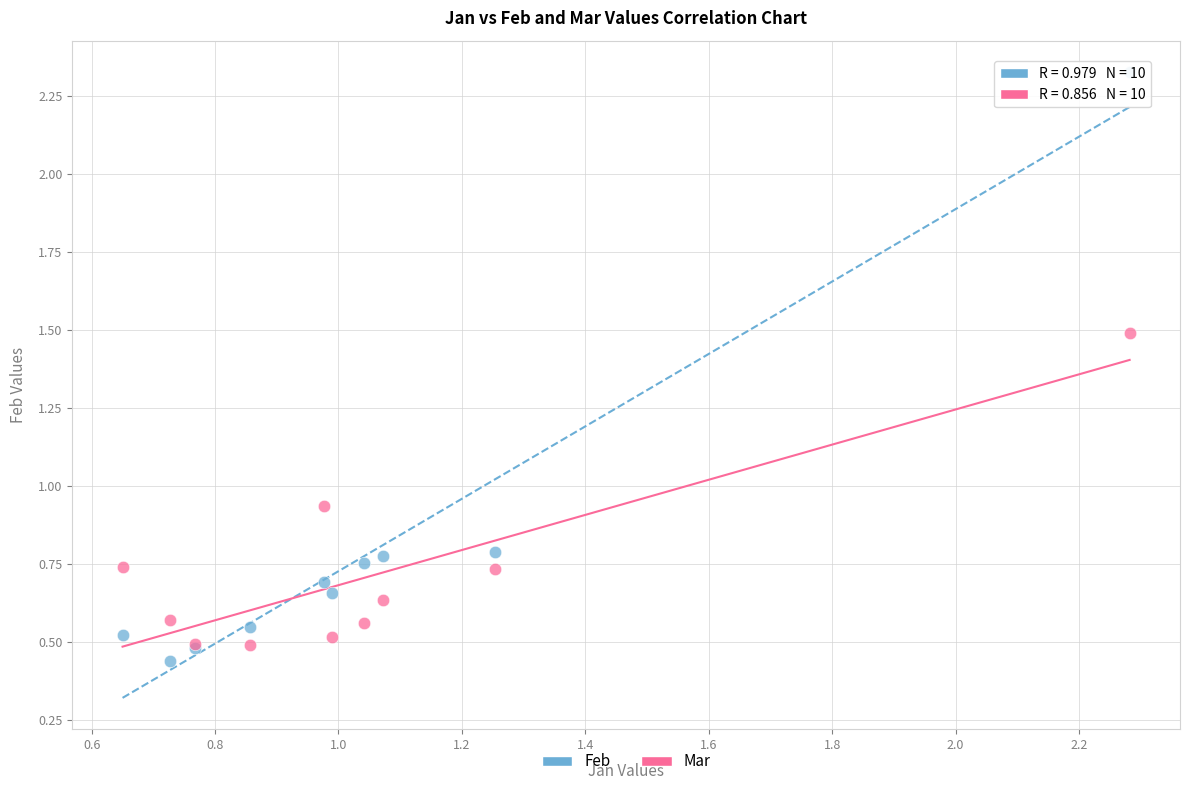

What are all the series names shown in the legend?

Feb, Mar